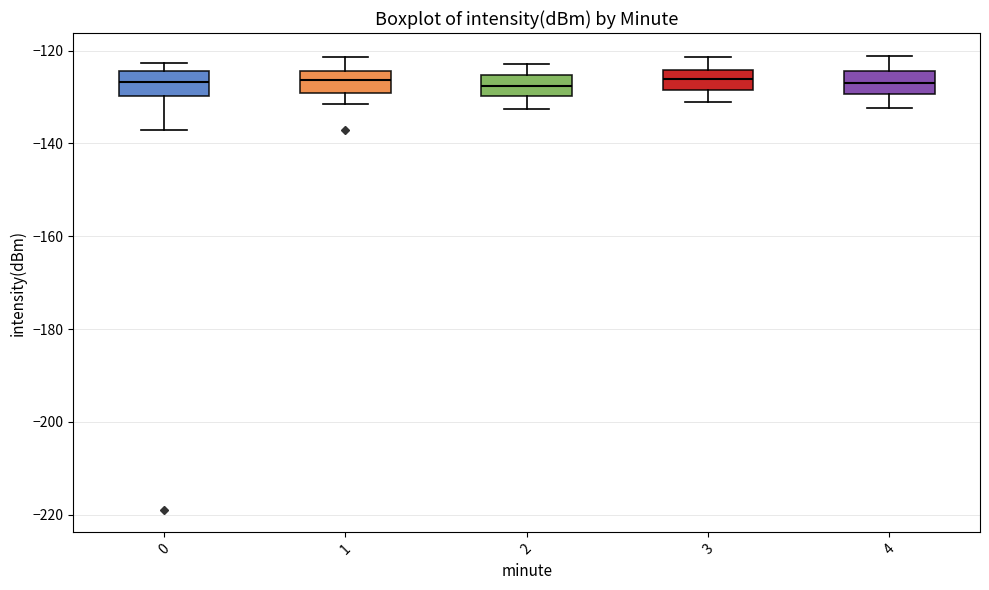

Reading left to right, transcribe this box plot: for each box, give where its median line is, the range the box spans, and where its two whiskers end, as read against the y-axis. The values are not printed on the chart, so give them approximately, as read against the axis.

0: median -126, box -130 to -124, whiskers -138 to -122
1: median -126, box -130 to -124, whiskers -132 to -122
2: median -128, box -130 to -126, whiskers -132 to -122
3: median -126, box -128 to -124, whiskers -132 to -122
4: median -126, box -130 to -124, whiskers -132 to -122